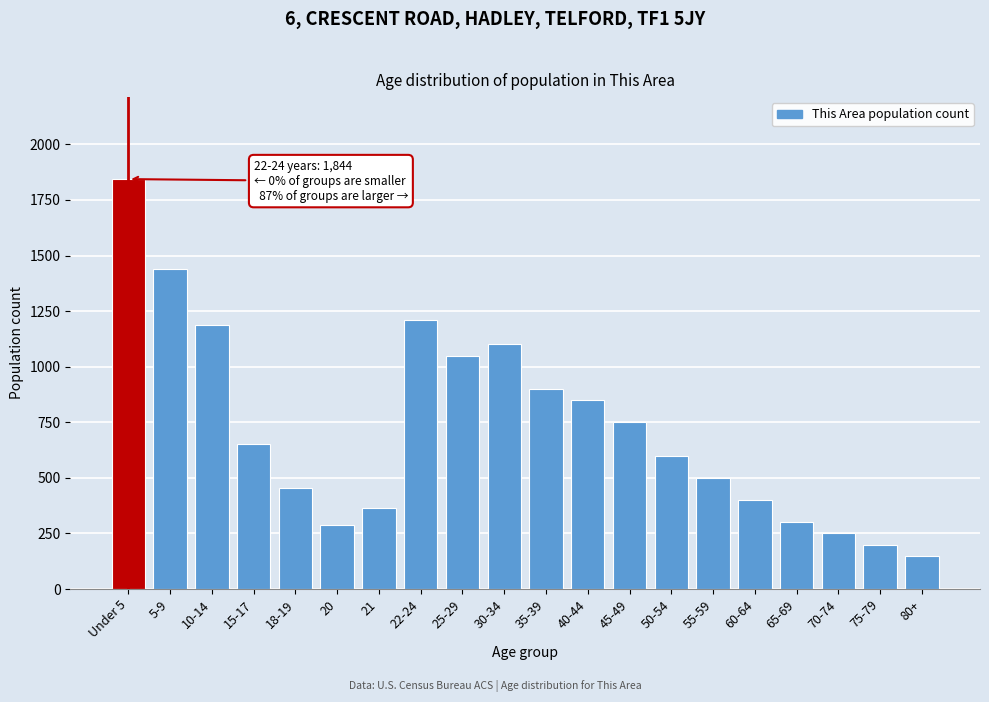

Reading right to left, what are all the values shown in this chart?

80+=150	75-79=200	70-74=250	65-69=300	60-64=400	55-59=500	50-54=600	45-49=750	40-44=850	35-39=900	30-34=1100	25-29=1050	22-24=1210	21=363	20=286	18-19=453	15-17=652	10-14=1187	5-9=1438	Under 5=1844